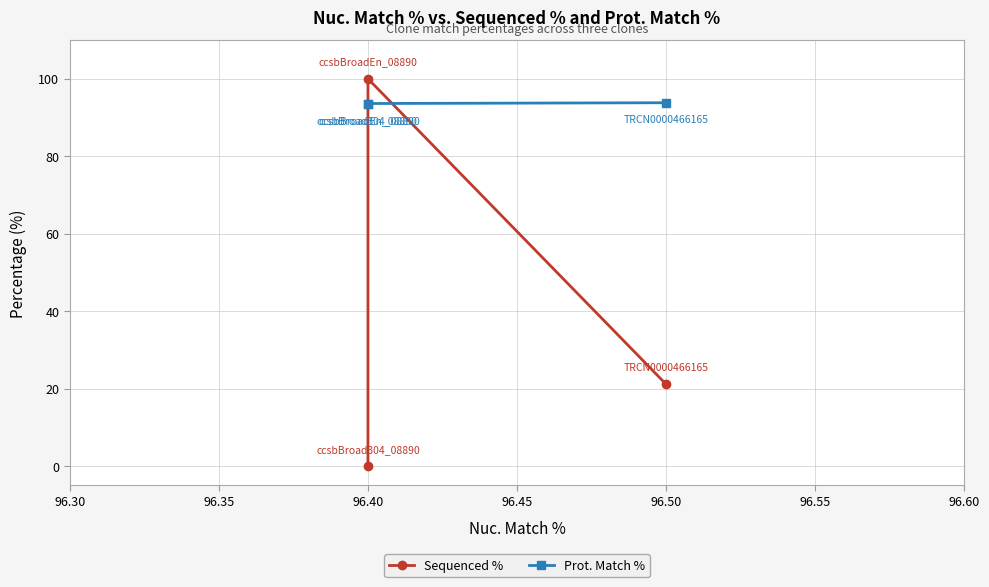

The Prot. Match % series shows 122.5 at 96.40. True or false?

False